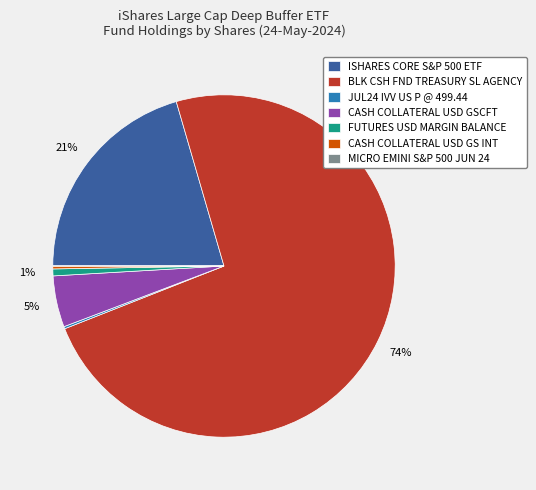

Which category has the biggest portion of the pie?

BLK CSH FND TREASURY SL AGENCY